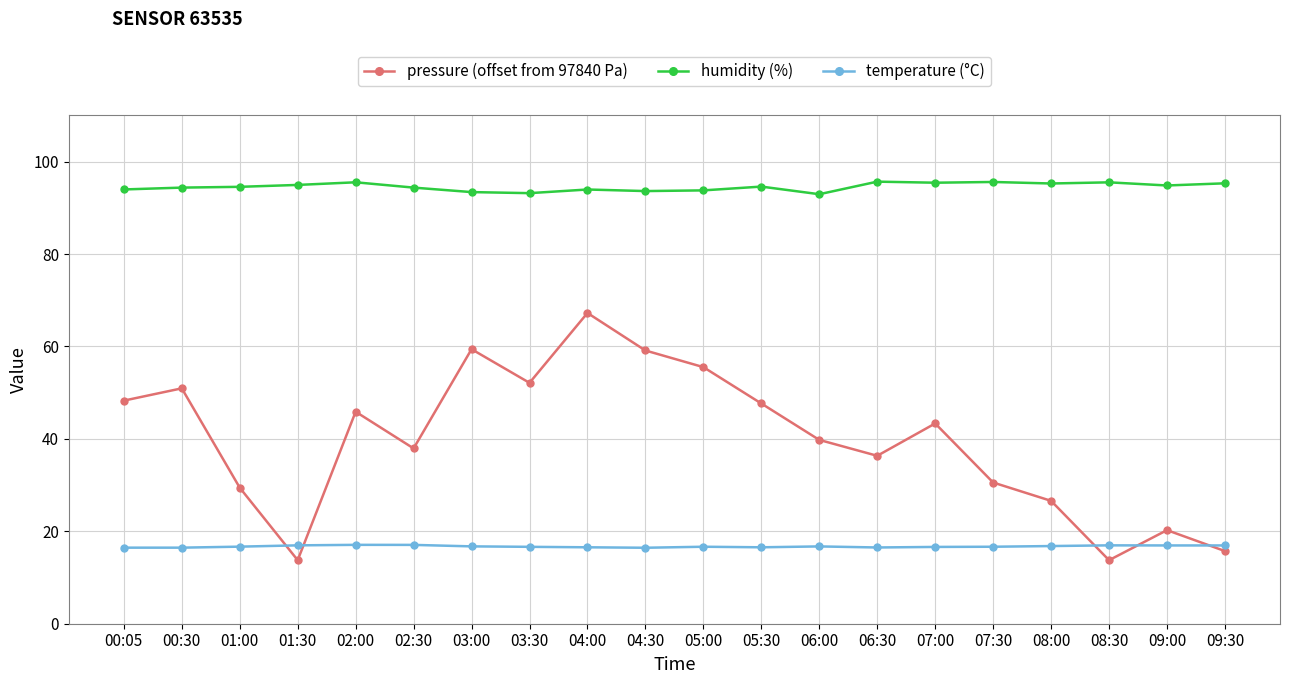

Where do pressure (offset from 97840 Pa) and temperature (°C) first cross each other?

01:00 and 01:30